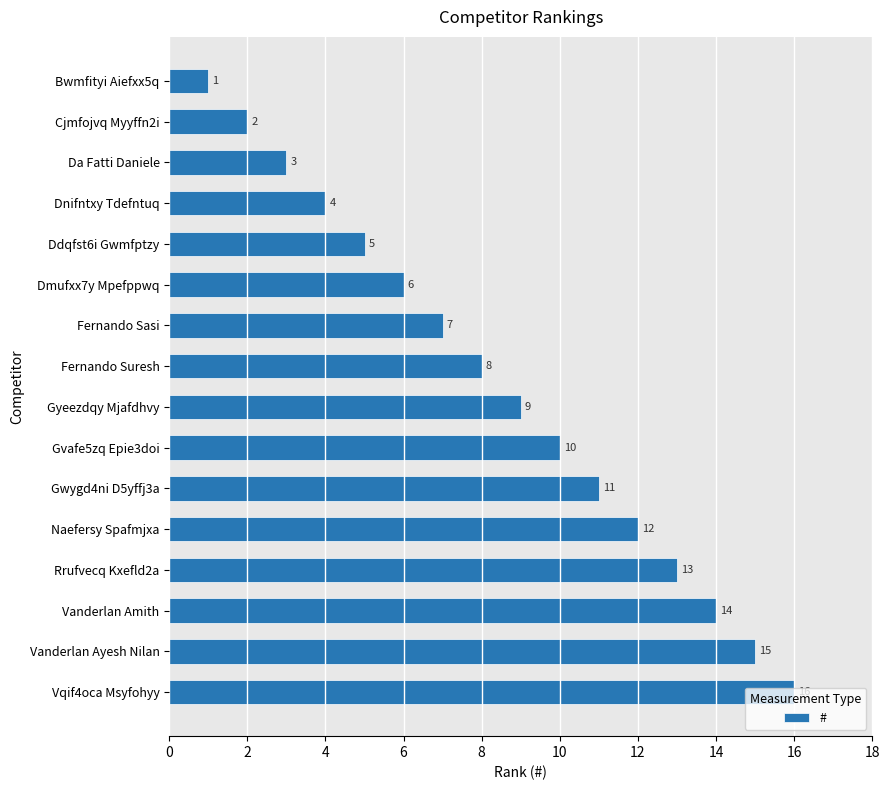

Count the number of categories in the chart.

16